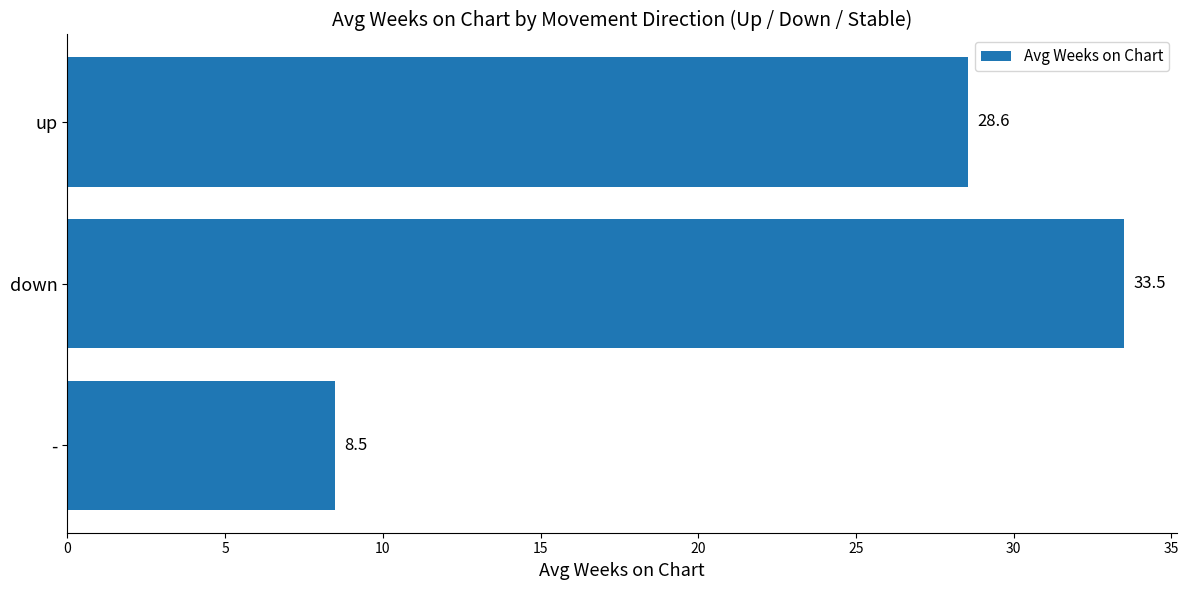

How many bars are there in total?

3